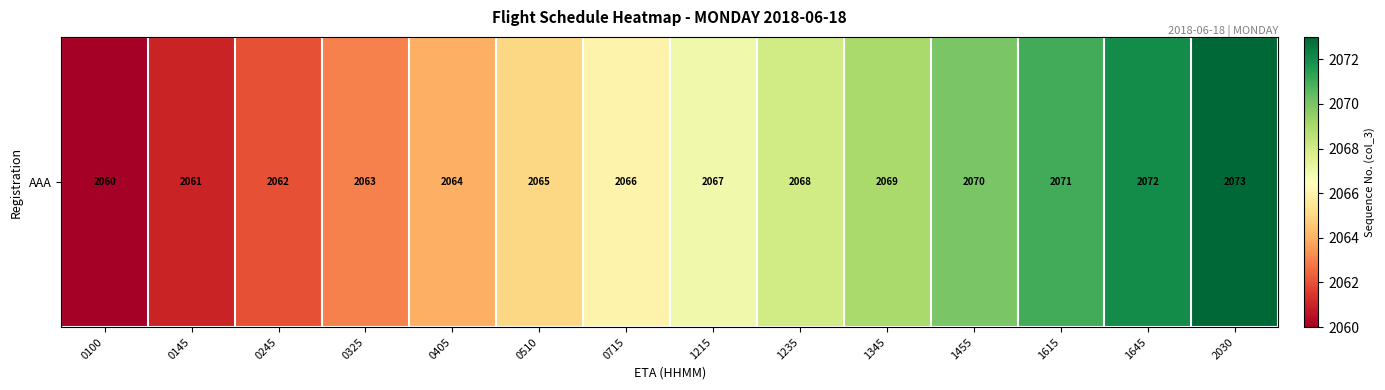

What is the greatest value displayed?

2073